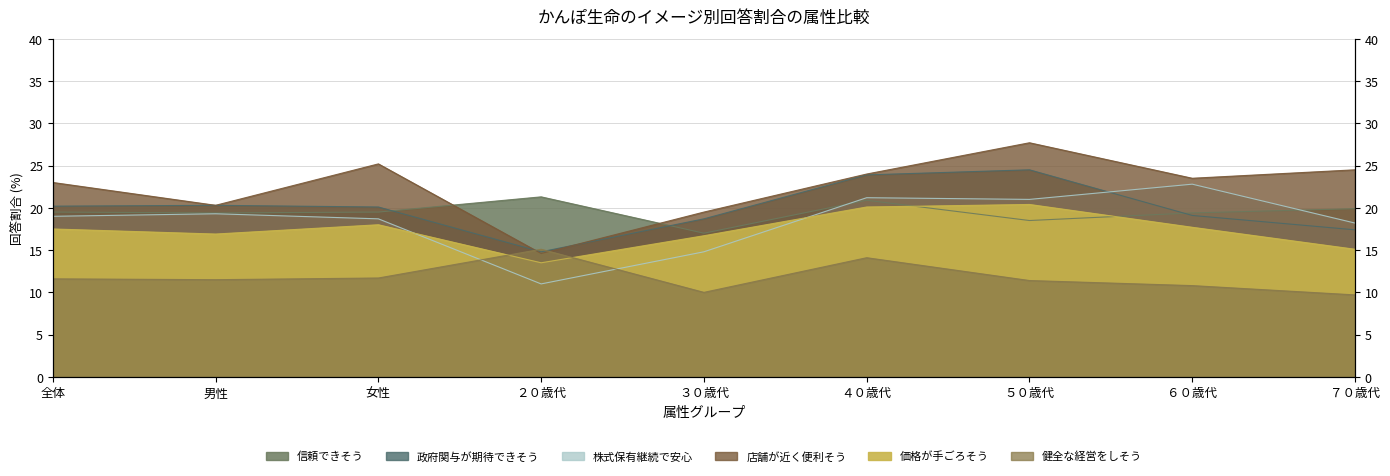

True or false: 店舗が近くにあり便利そう has a value of 20.4 at ２０歳代.

False